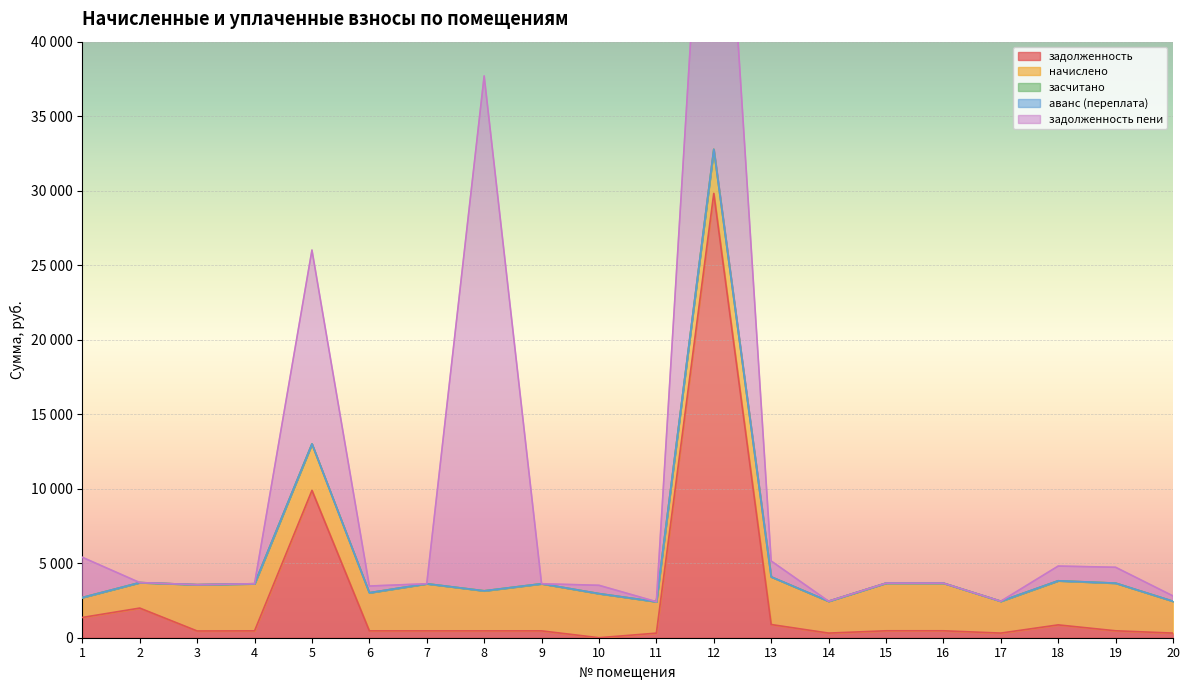

What is the sum of all начислено values?

54204.7